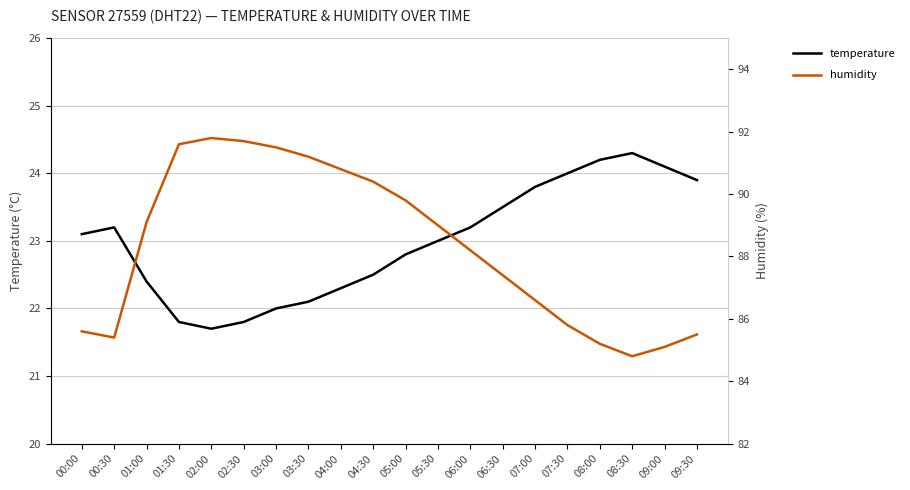

What is the difference between the maximum and minimum values in the humidity series?

7.0